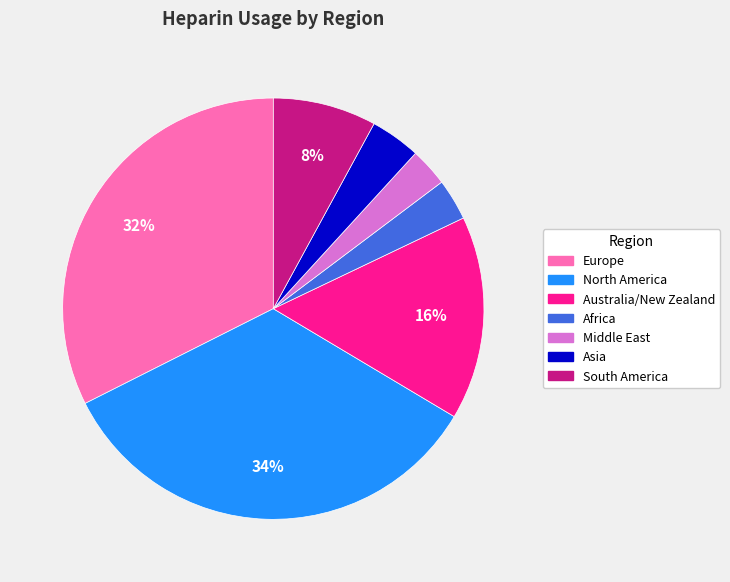

To the nearest percent, what portion does Asia represent?

4%